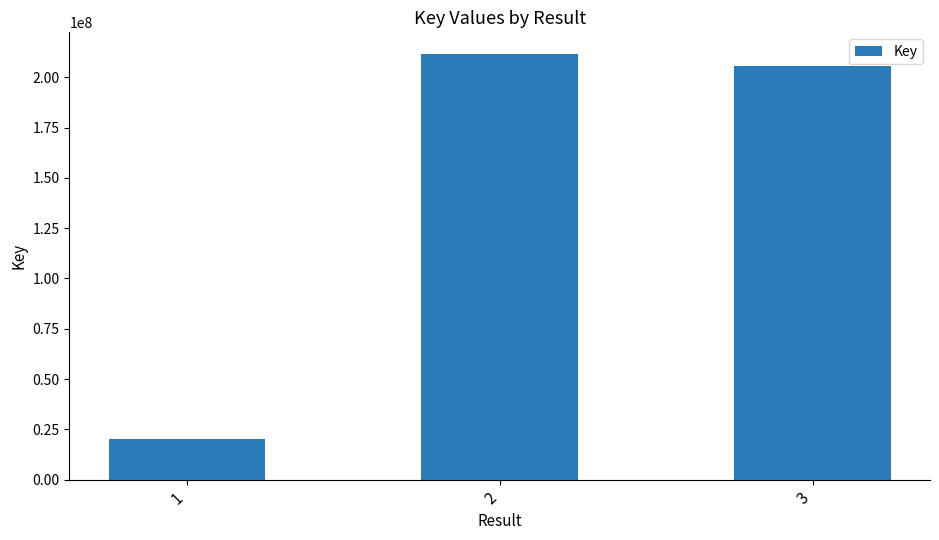

True or false: the data shows 211719660 at 2.

True